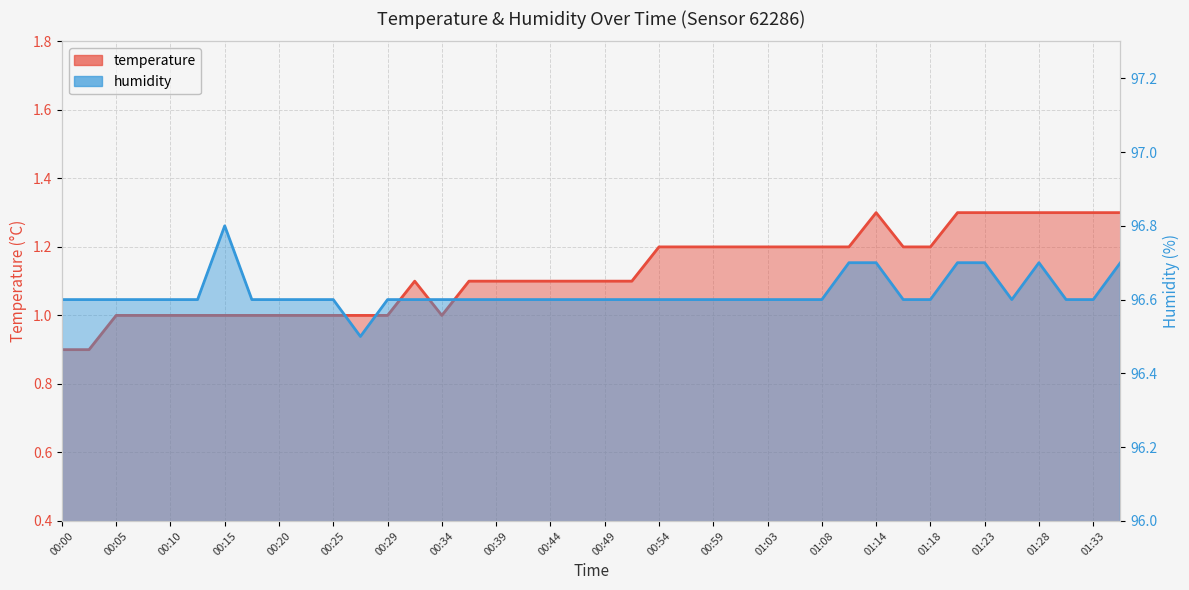

Reading left to right, list all the values displayed in this chart.

temperature: 00:00=0.9	00:03=0.9	00:05=1.0	00:08=1.0	00:10=1.0	00:12=1.0	00:15=1.0	00:17=1.0	00:20=1.0	00:22=1.0	00:25=1.0	00:27=1.0	00:29=1.0	00:32=1.1	00:34=1.0	00:37=1.1	00:39=1.1	00:42=1.1	00:44=1.1	00:46=1.1	00:49=1.1	00:51=1.1	00:54=1.2	00:56=1.2	00:59=1.2	01:01=1.2	01:03=1.2	01:06=1.2	01:08=1.2	01:11=1.2	01:14=1.3	01:16=1.2	01:18=1.2	01:21=1.3	01:23=1.3	01:26=1.3	01:28=1.3	01:31=1.3	01:33=1.3	01:36=1.3
humidity: 00:00=96.6	00:03=96.6	00:05=96.6	00:08=96.6	00:10=96.6	00:12=96.6	00:15=96.8	00:17=96.6	00:20=96.6	00:22=96.6	00:25=96.6	00:27=96.5	00:29=96.6	00:32=96.6	00:34=96.6	00:37=96.6	00:39=96.6	00:42=96.6	00:44=96.6	00:46=96.6	00:49=96.6	00:51=96.6	00:54=96.6	00:56=96.6	00:59=96.6	01:01=96.6	01:03=96.6	01:06=96.6	01:08=96.6	01:11=96.7	01:14=96.7	01:16=96.6	01:18=96.6	01:21=96.7	01:23=96.7	01:26=96.6	01:28=96.7	01:31=96.6	01:33=96.6	01:36=96.7